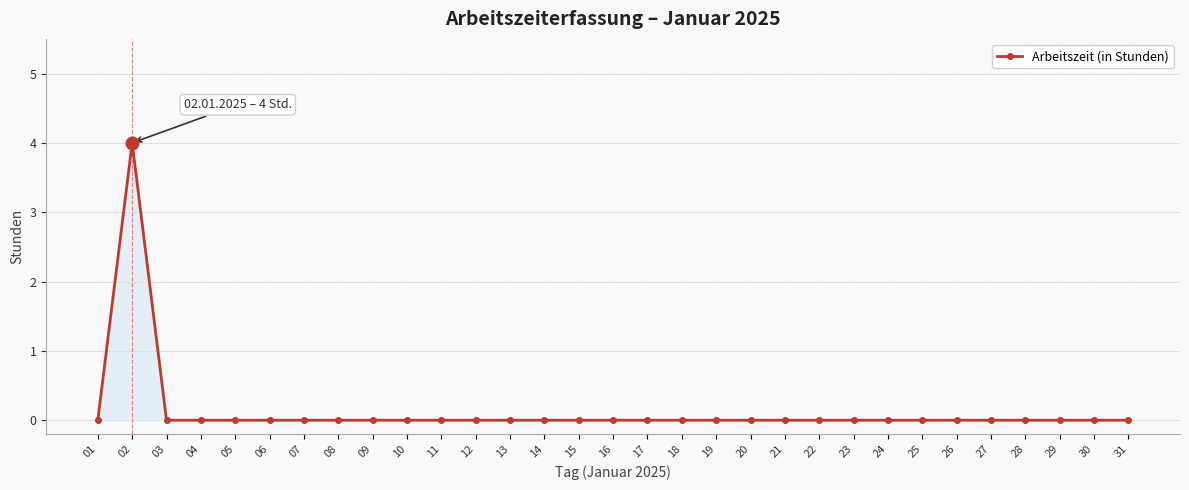

The chart shows a value of -2 at 24. True or false?

False